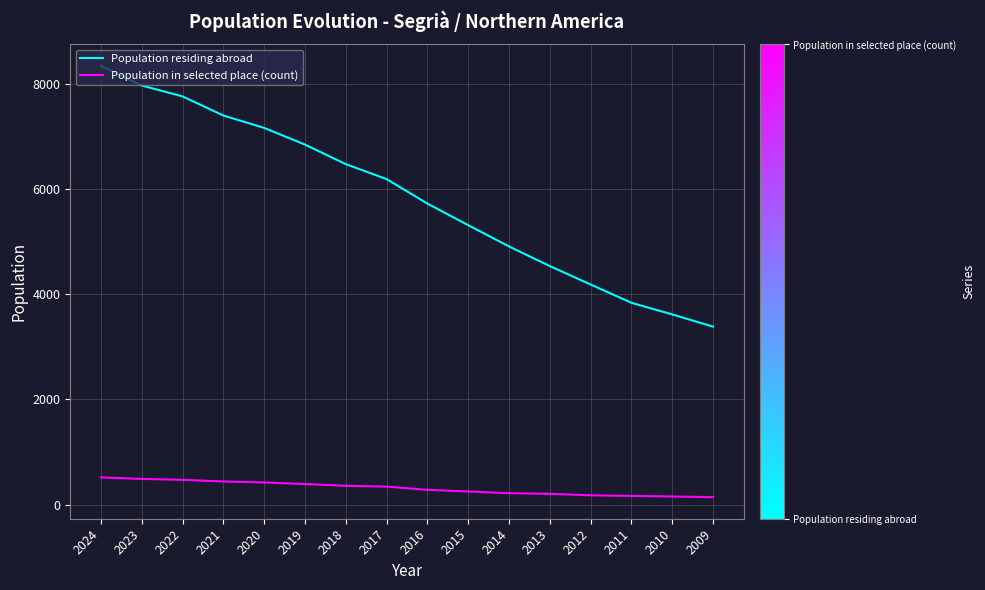

Which series has the largest range (max minus min)?

Population residing abroad